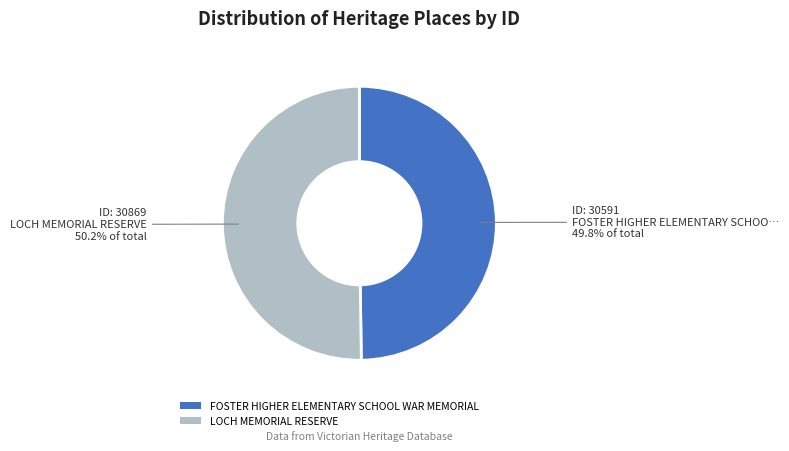

To the nearest percent, what is the average slice percentage?

50%